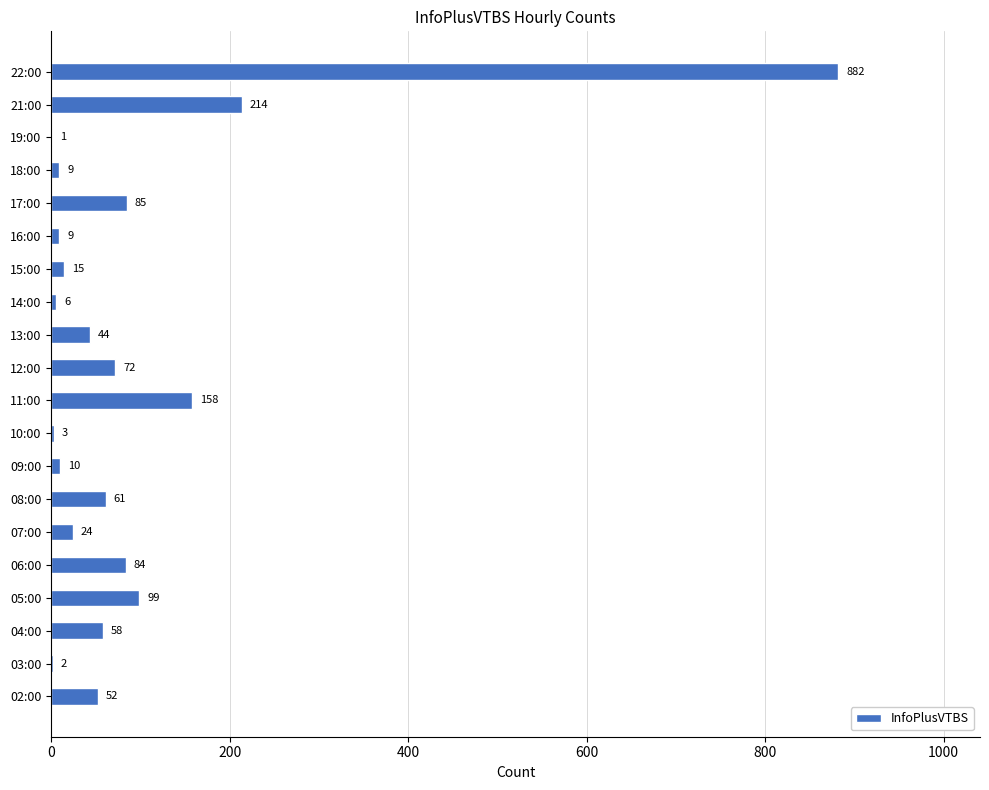

What is the sum of all values?

1888